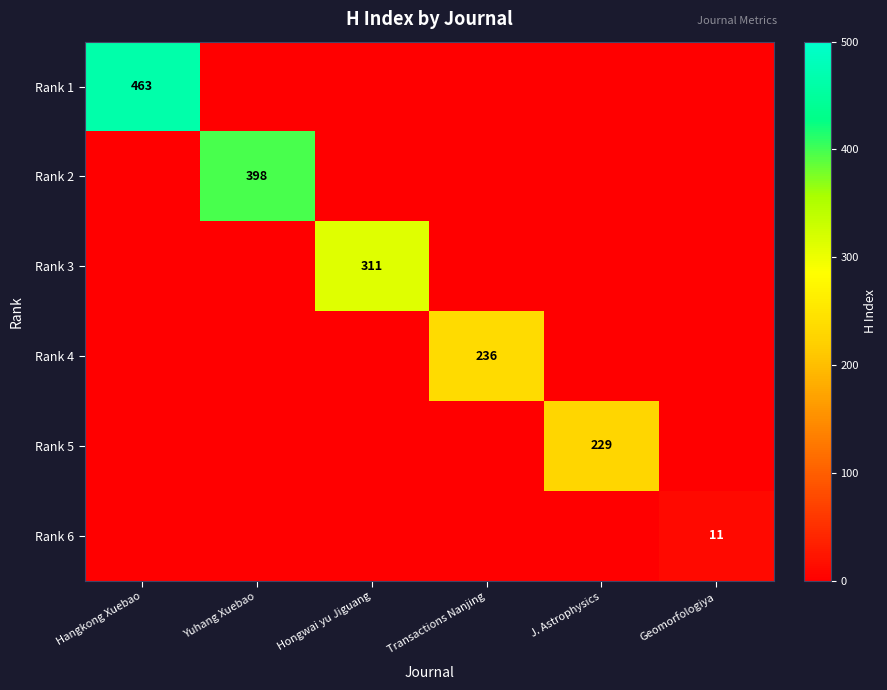

What is the total value across all series at Geomorfologiya?

11